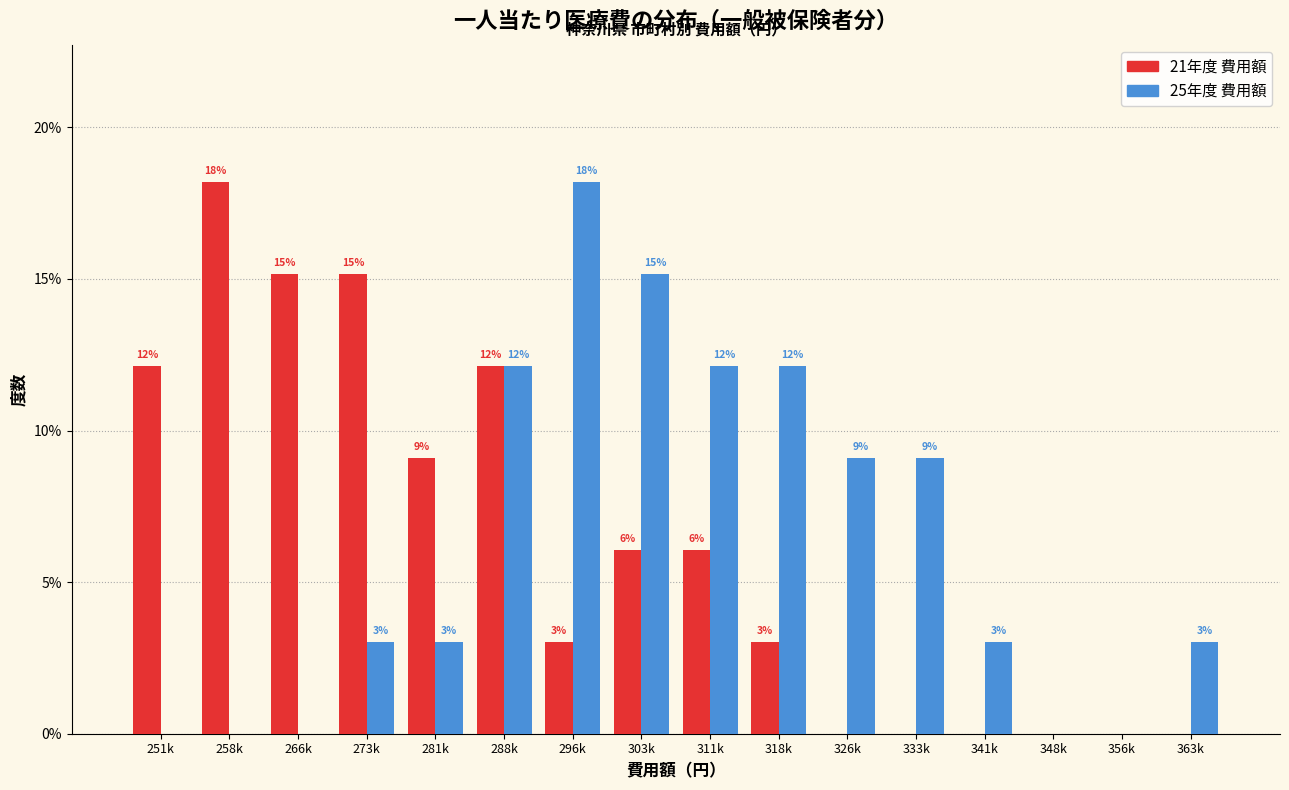

What are all the series names shown in the legend?

21年度 費用額, 25年度 費用額